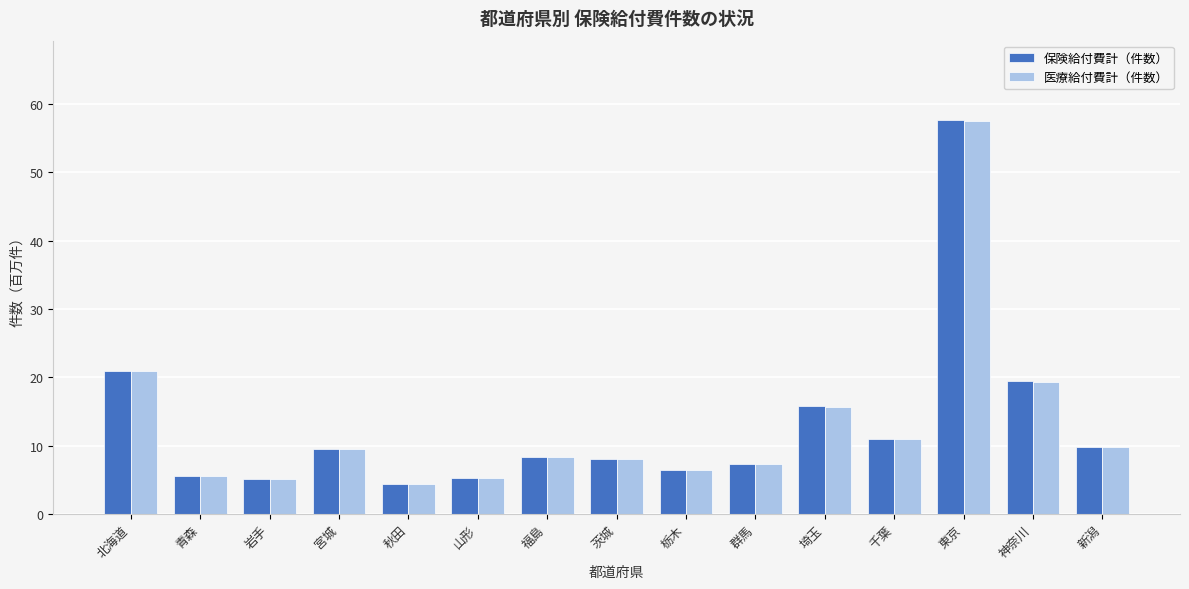

What position from the left is 青森?

2